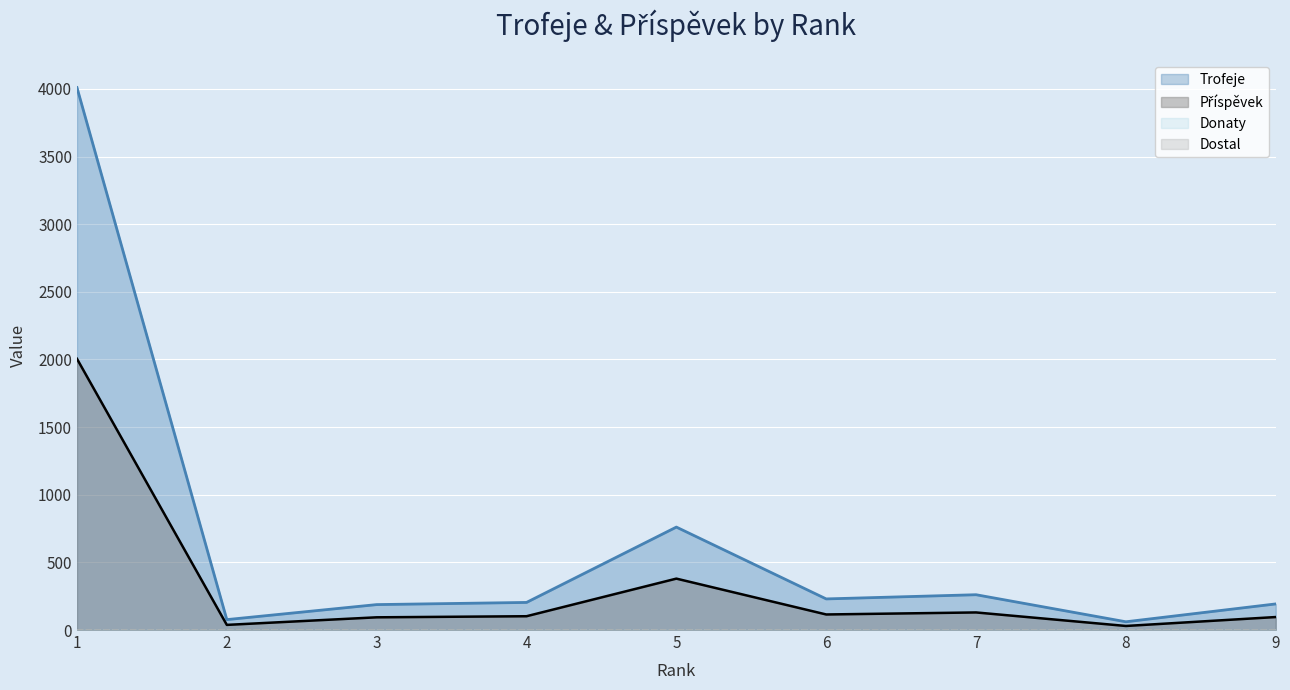

In Trofeje, how many points are lower than both neighbors (excluding endpoints)?

3